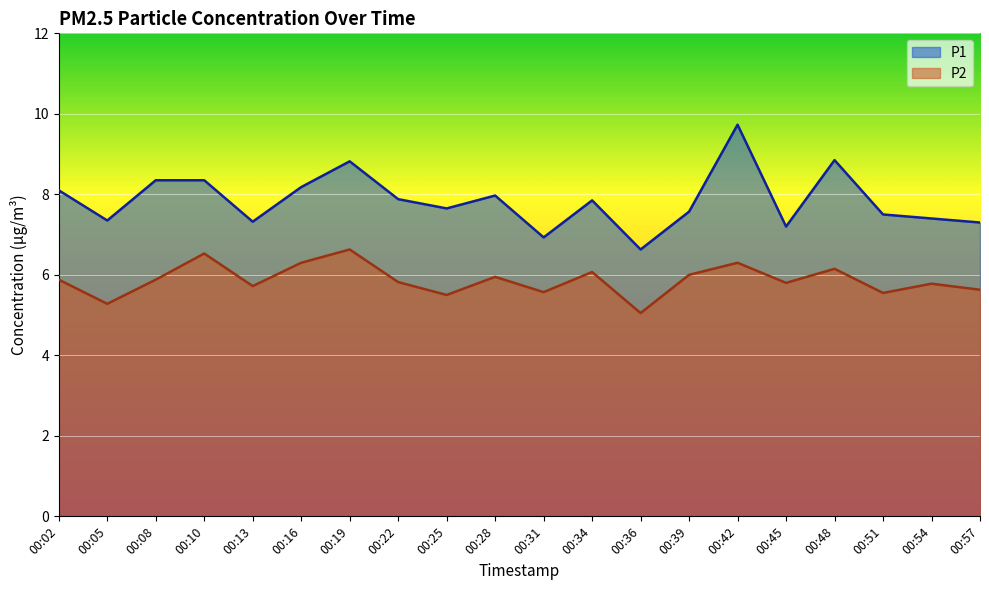

How many interior local peaks does the P1 series have?

5